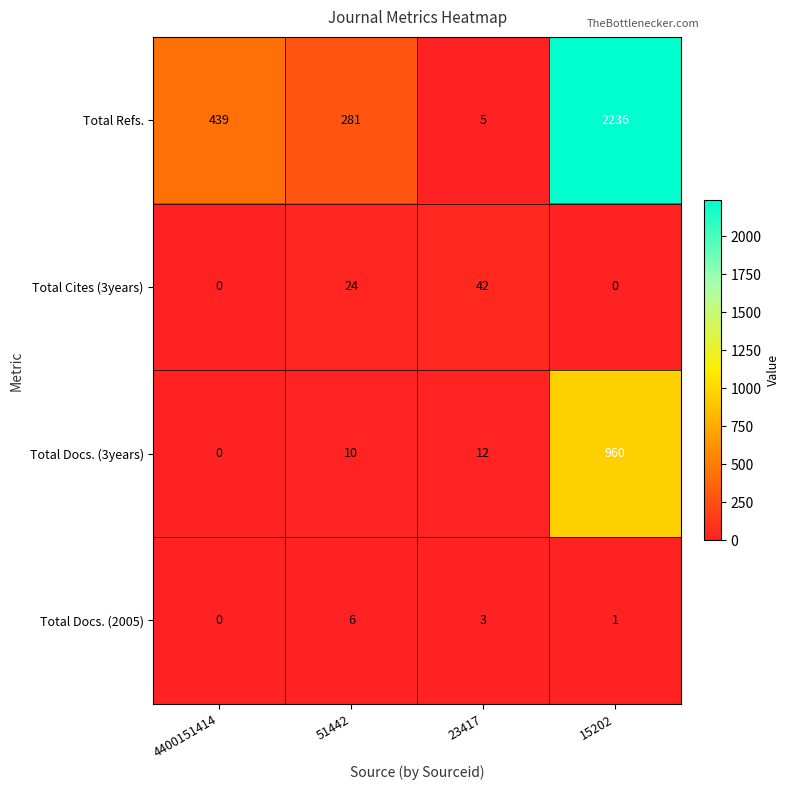

Rank the series by their maximum value, from lowest to highest.

Total Docs. (2005), Total Cites (3years), Total Docs. (3years), Total Refs.